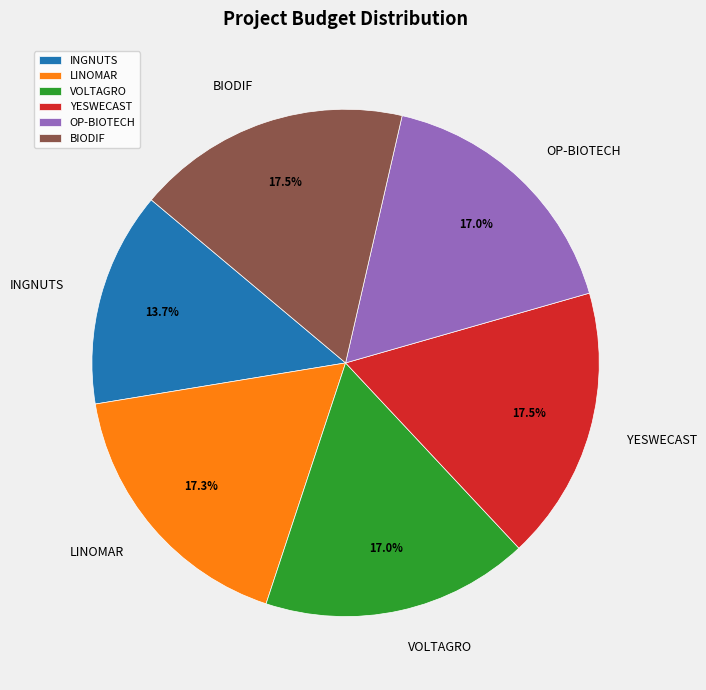

What is the total percentage of LINOMAR and OP-BIOTECH?

34.3%